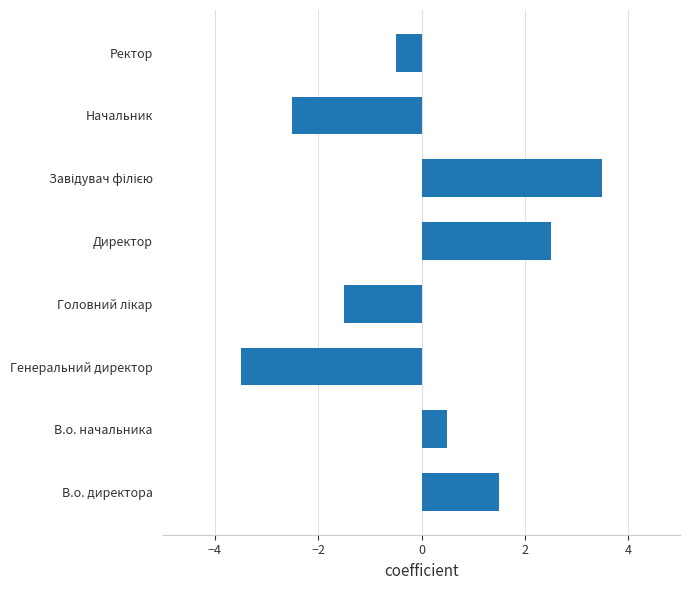

Reading bottom to top, transcribe all the data shown in this chart.

1.5	0.5	-3.5	-1.5	2.5	3.5	-2.5	-0.5